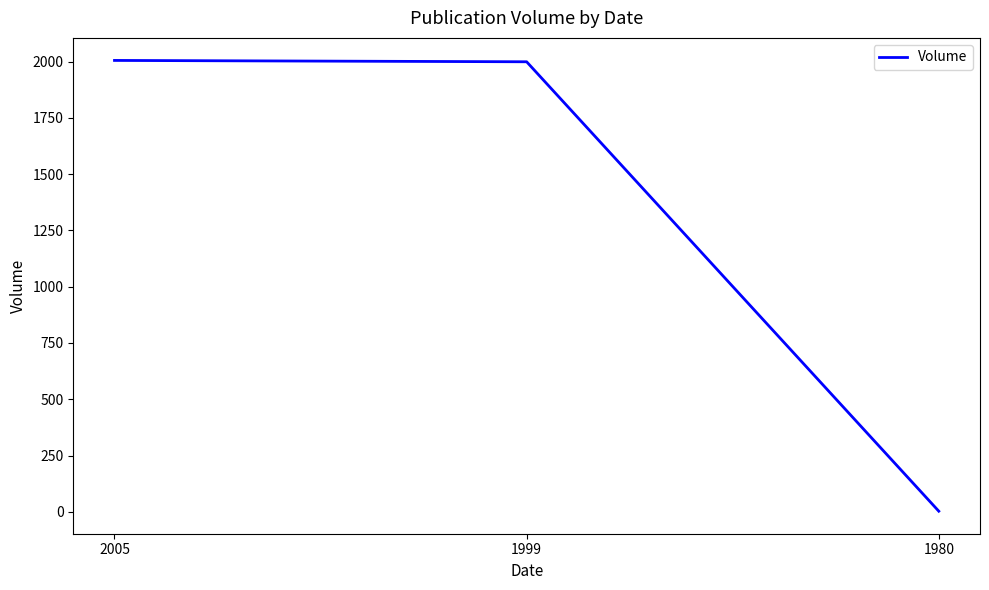

The chart shows a value of 1999 at 1999. True or false?

True